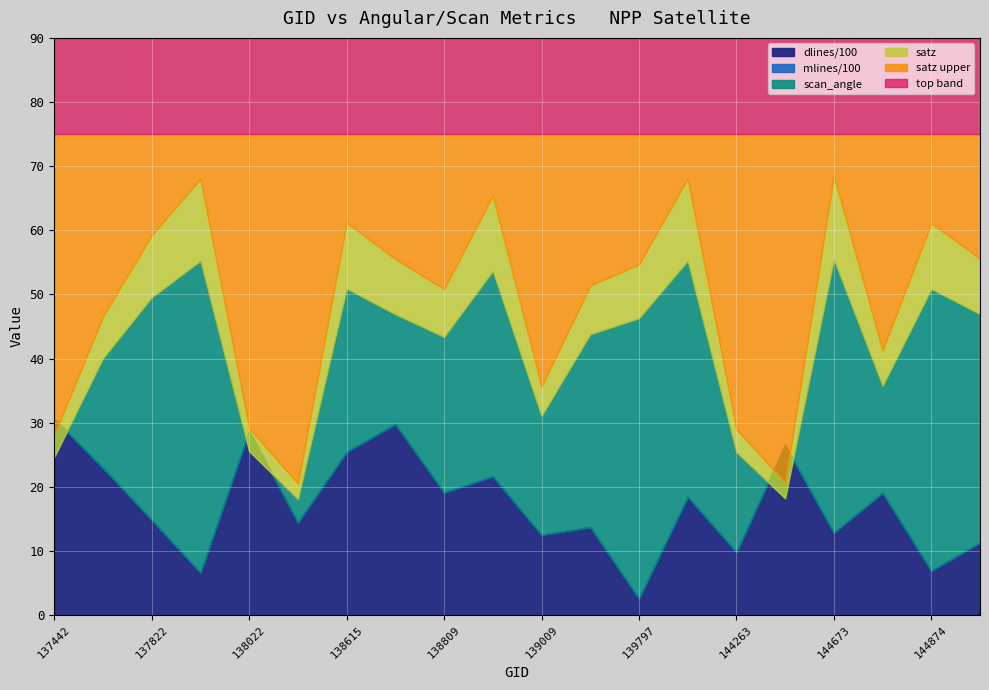

How many interior local valleys does the mlines series have?

8